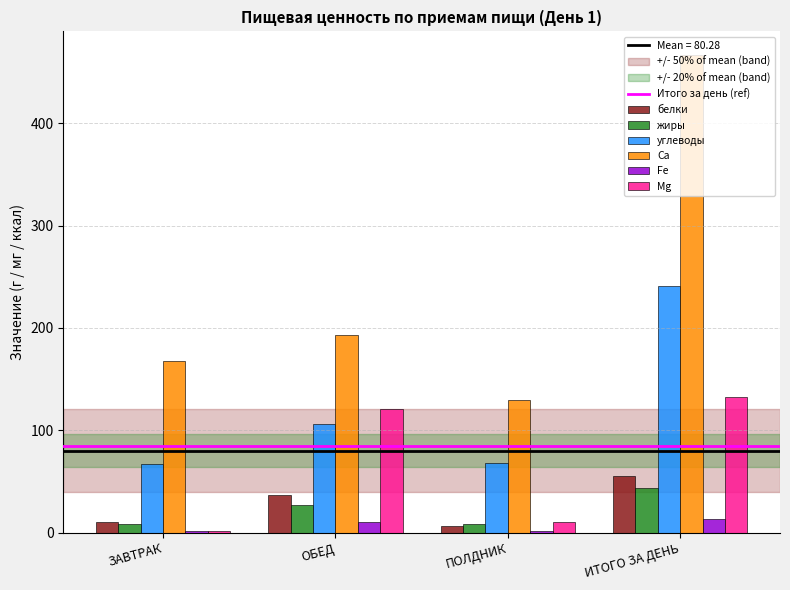

At which category does the chart reach its peak across all series?

ИТОГО ЗА ДЕНЬ